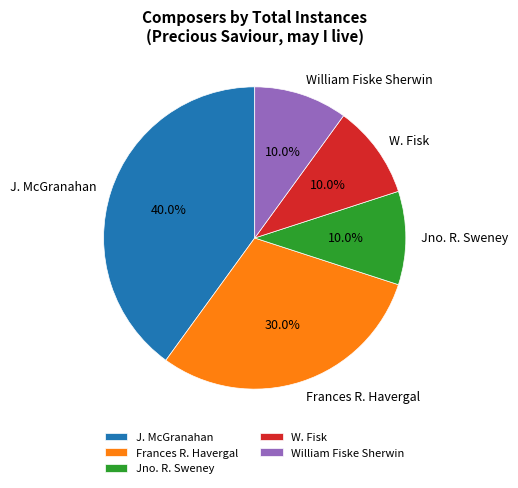

To the nearest percent, what is the average slice percentage?

20%